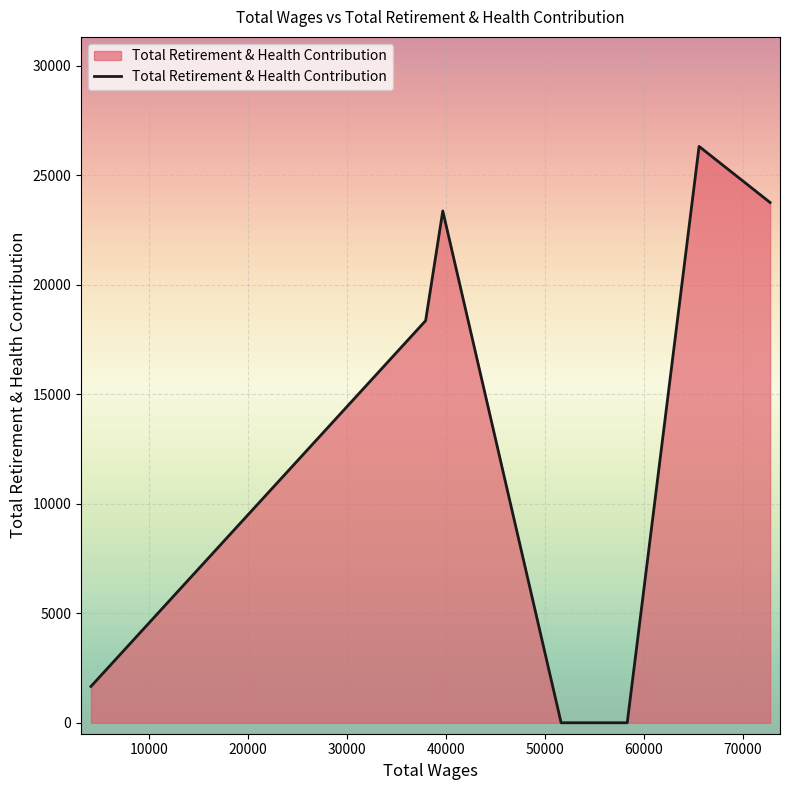

True or false: the data has more than 0 interior local peaks.

True